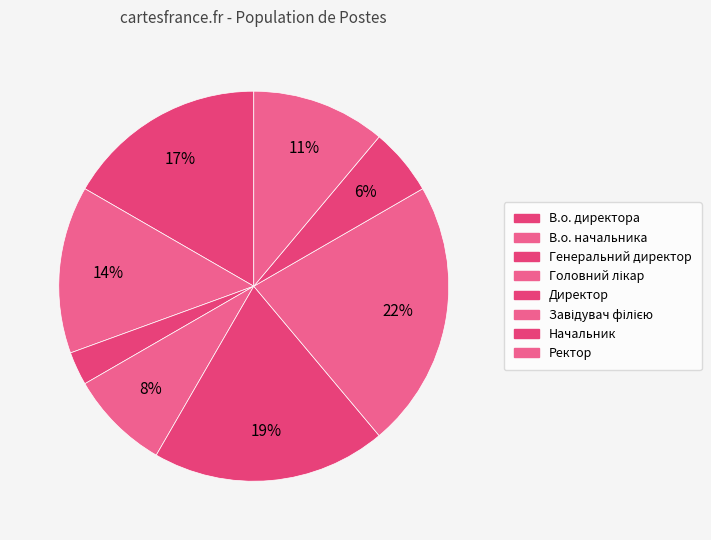

Does Директор represent more than half of the total?

No